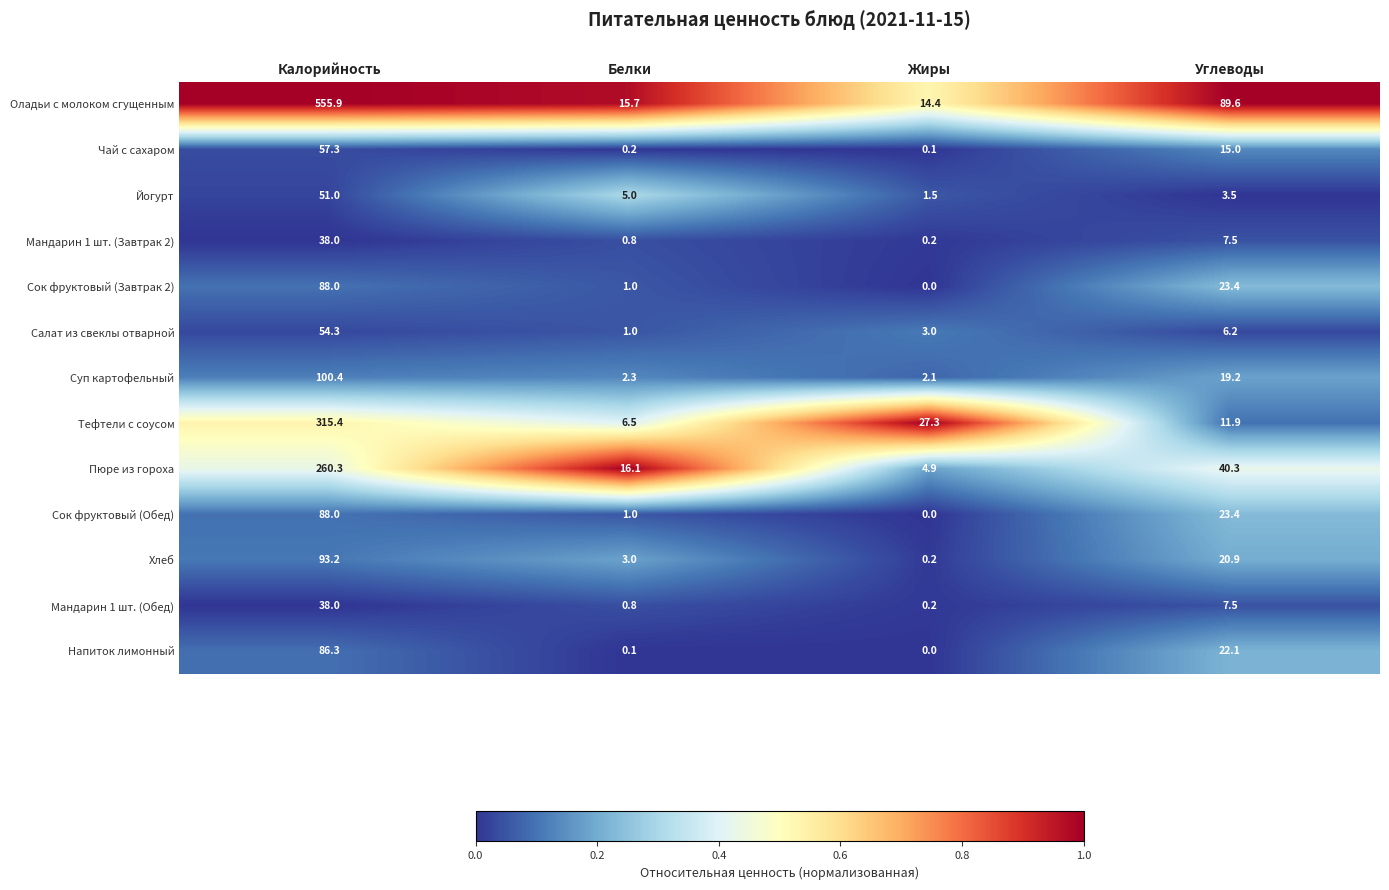

Which series changed the most between Белки and Жиры?

Тефтели с соусом